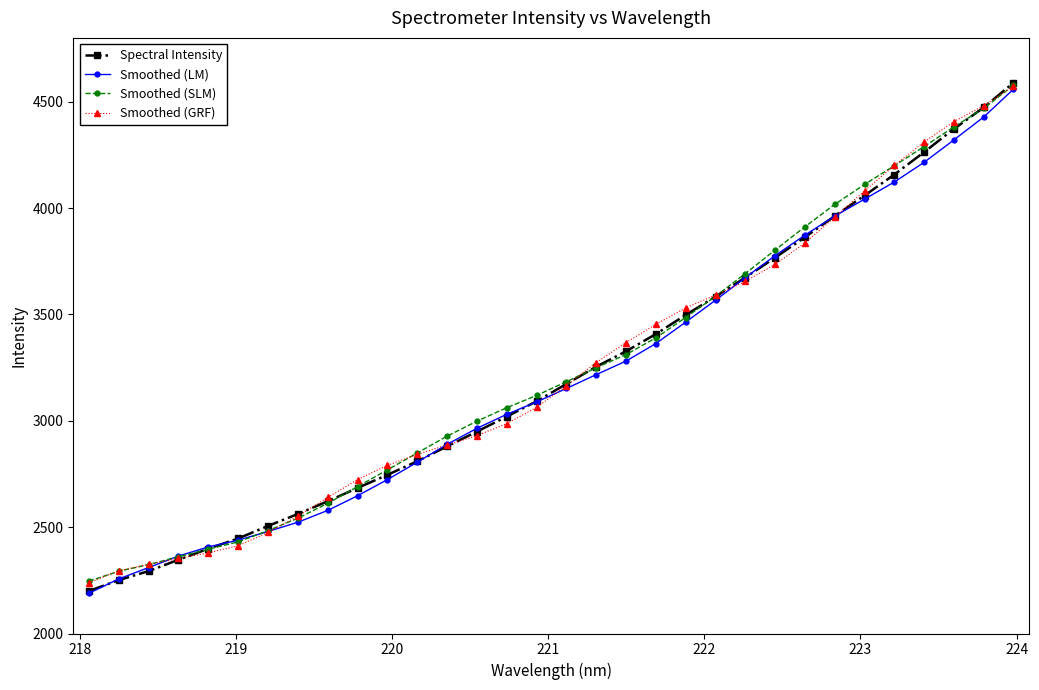

What is the value of the Smoothed (SLM) point at the 23rd from the left?

3692.0